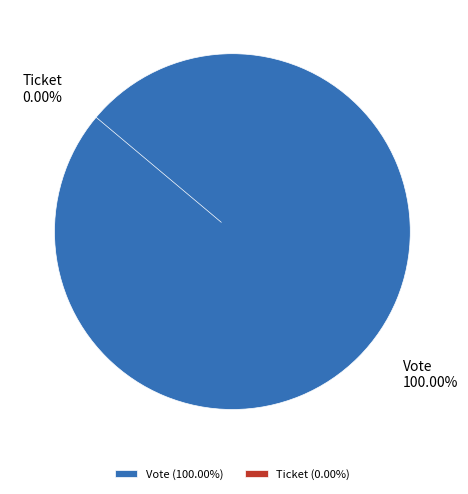

How many segments does this pie chart have?

2